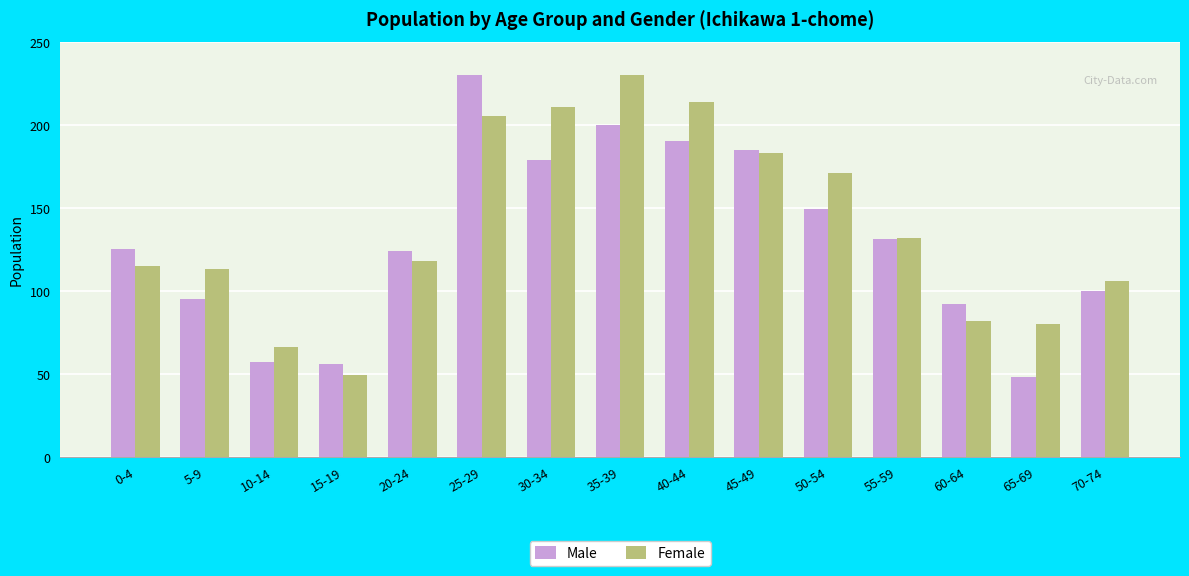

What is the difference between the Male values at 20-24 and 15-19?

68